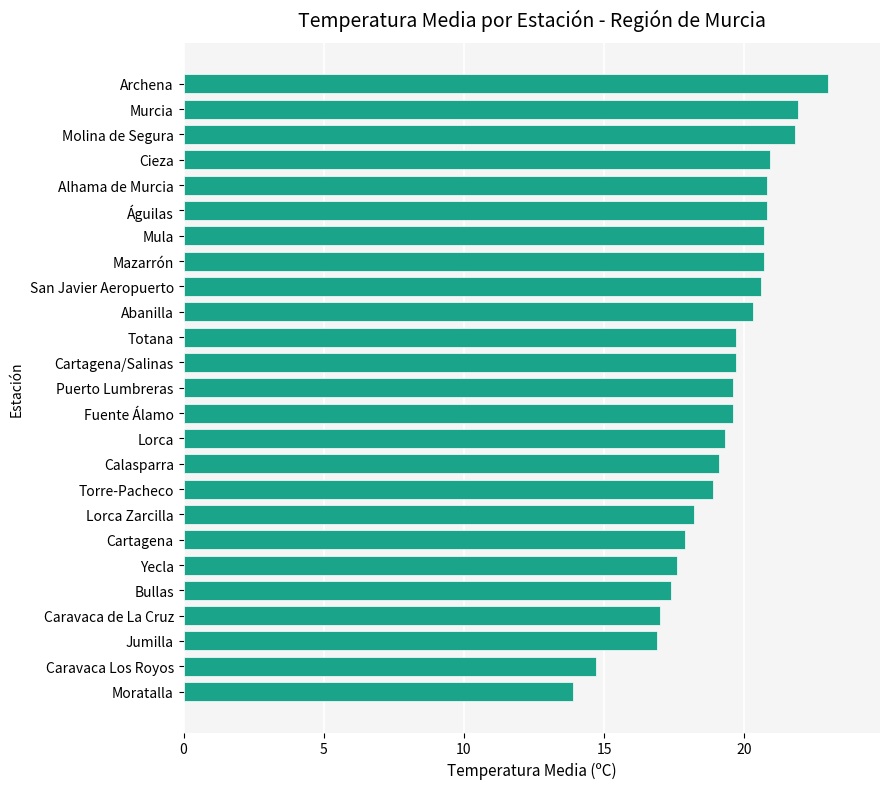

What is the difference between the maximum and minimum values?

9.1